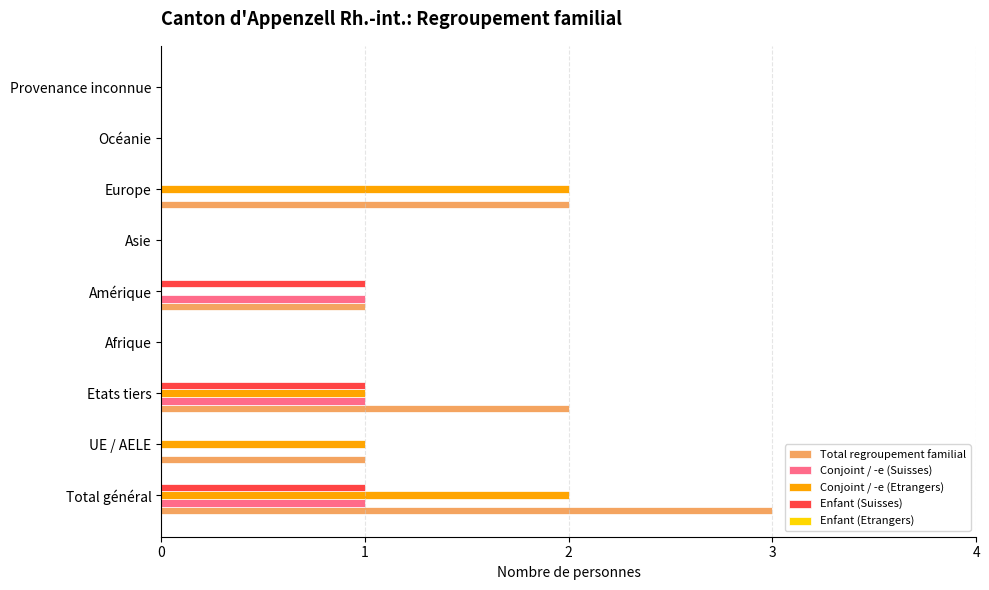

Which series changed the most between Total général and Provenance inconnue?

Total regroupement familial